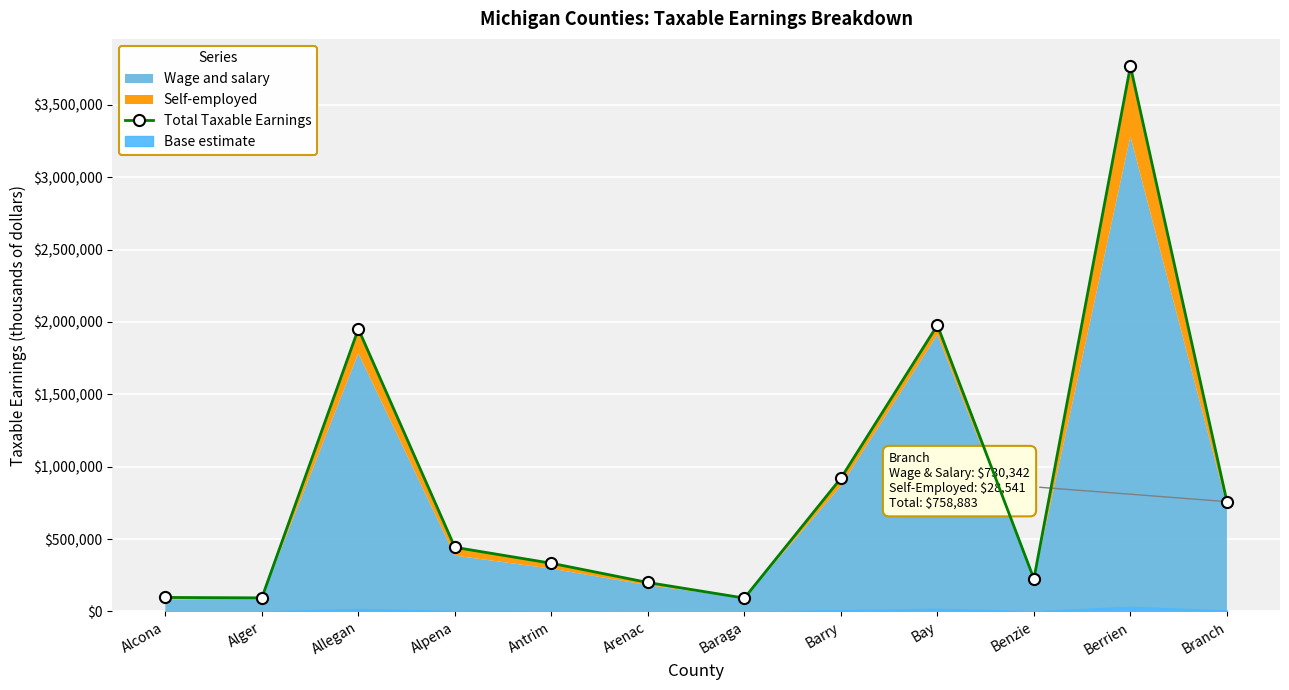

True or false: the data shows 1952052 at Allegan.

True